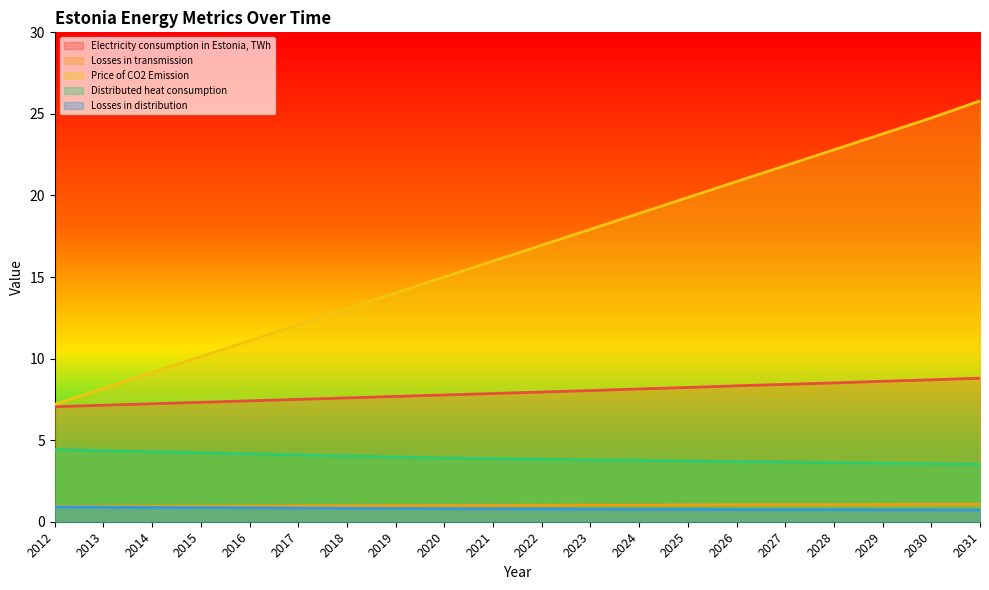

What is the difference between the second highest and second lowest values in the Losses in distribution series?

0.2